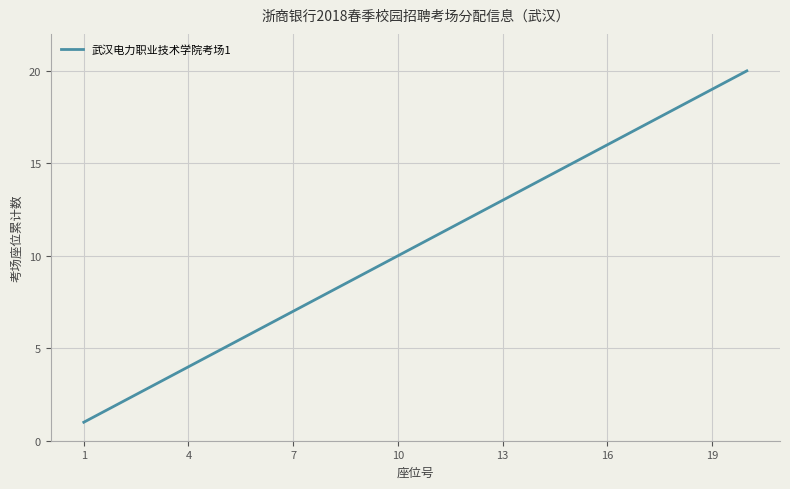

What is the minimum value shown in the chart?

1